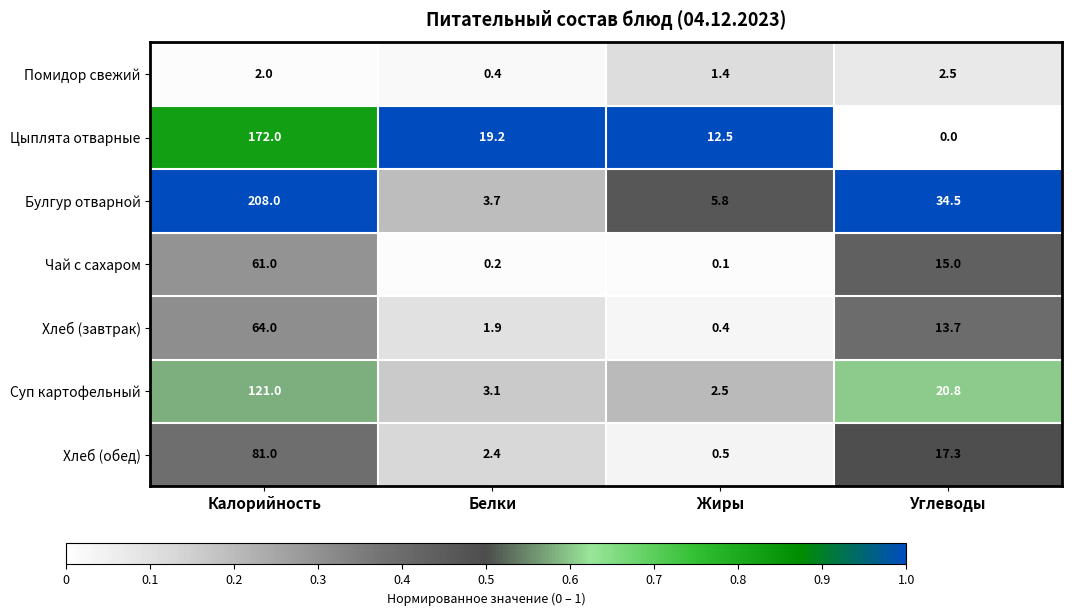

Where is Хлеб (обед) nearest to the value 40?

Углеводы